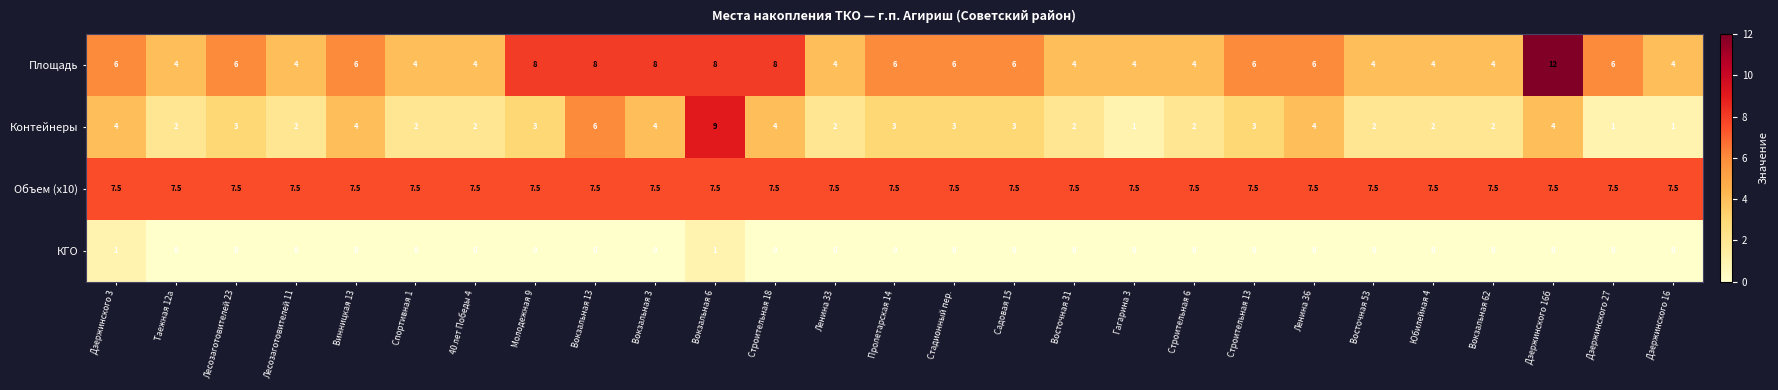

Between Вокзальная 62 and Дзержинского 27, which series saw the biggest shift?

Площадь